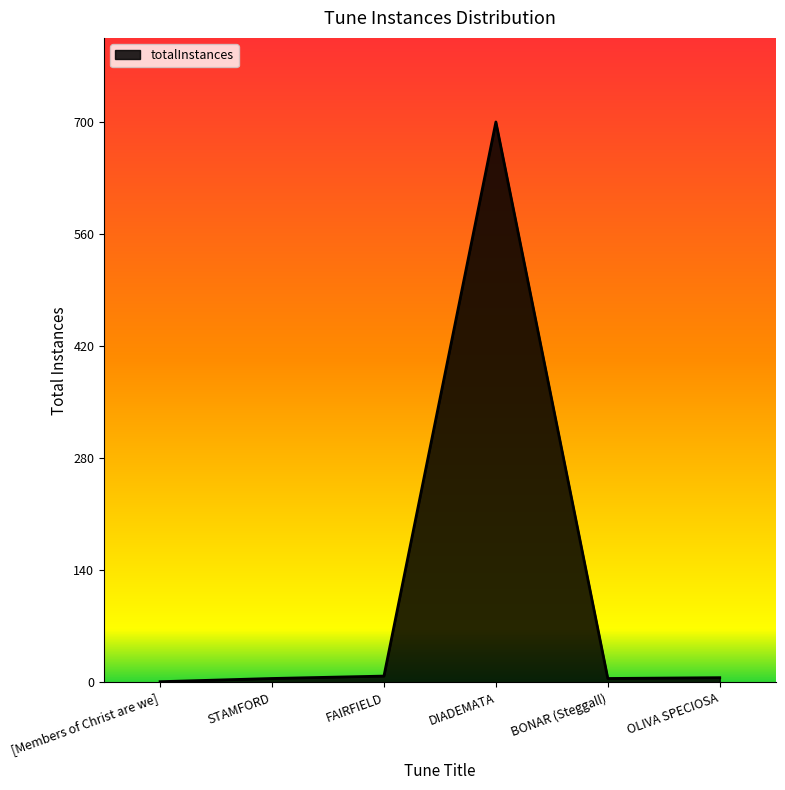

What is the greatest value displayed?

700